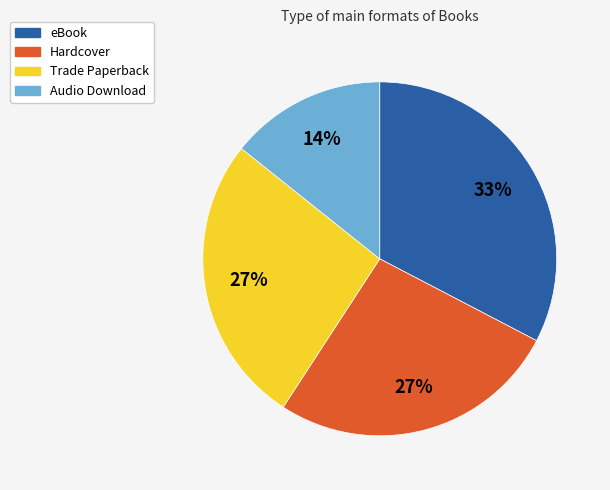

What is the largest slice in the pie chart?

eBook